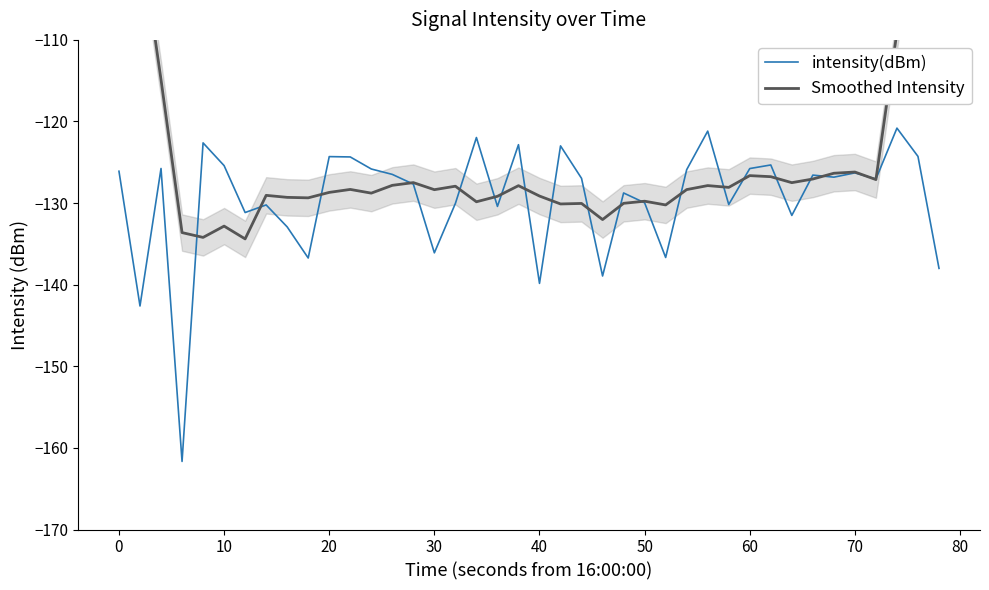

What is the highest value of the intensity(dBm) series?

-120.8